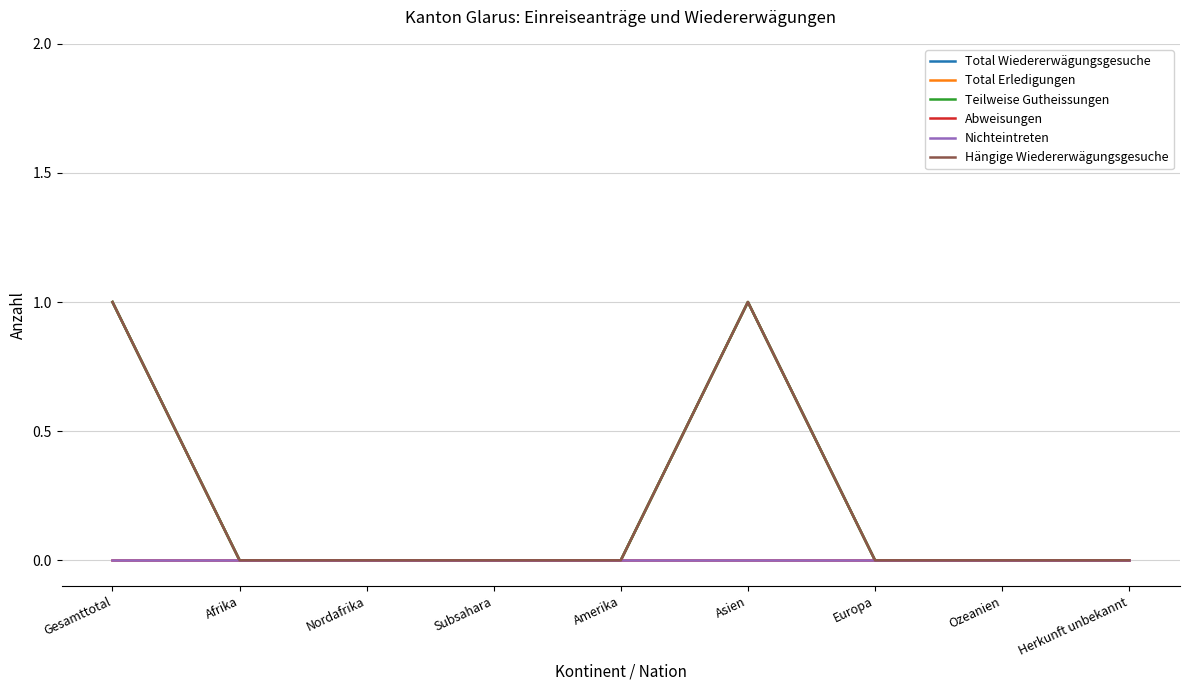

True or false: Hängige Wiedererwägungsgesuche and Teilweise Gutheissungen cross at least once.

False